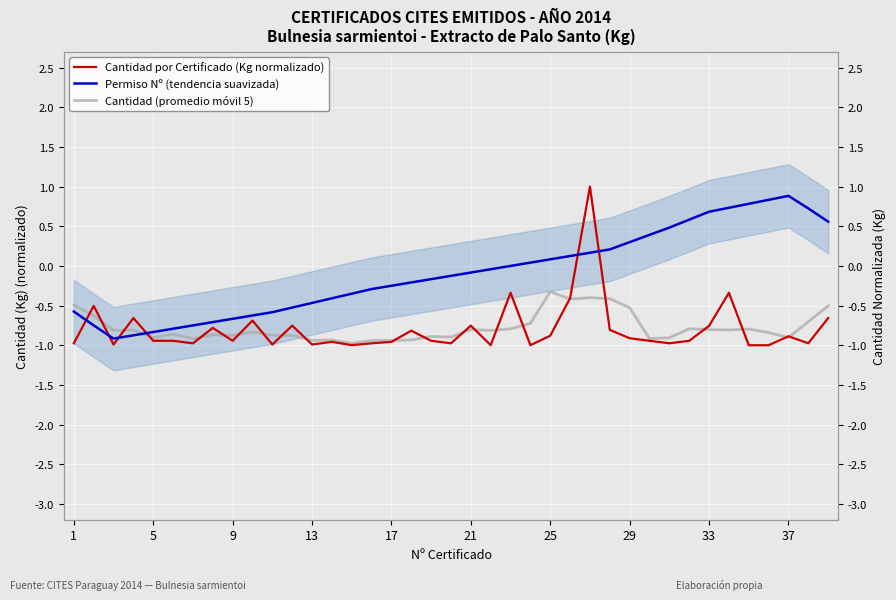

True or false: Cantidad (promedio móvil 5) has a value of -0.2 at 9.

False